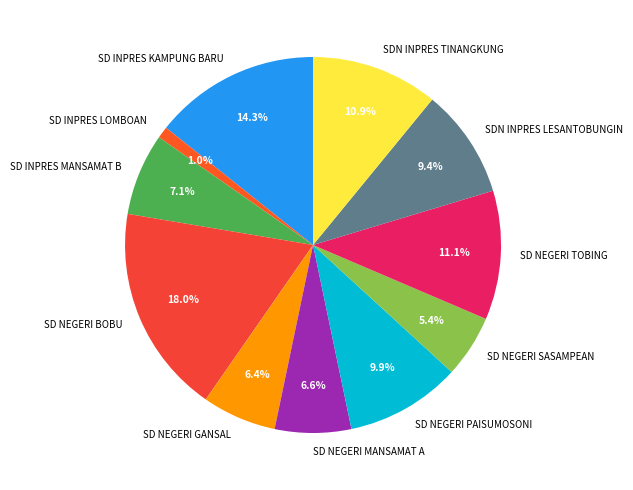

Which slice is the largest?

SD NEGERI BOBU